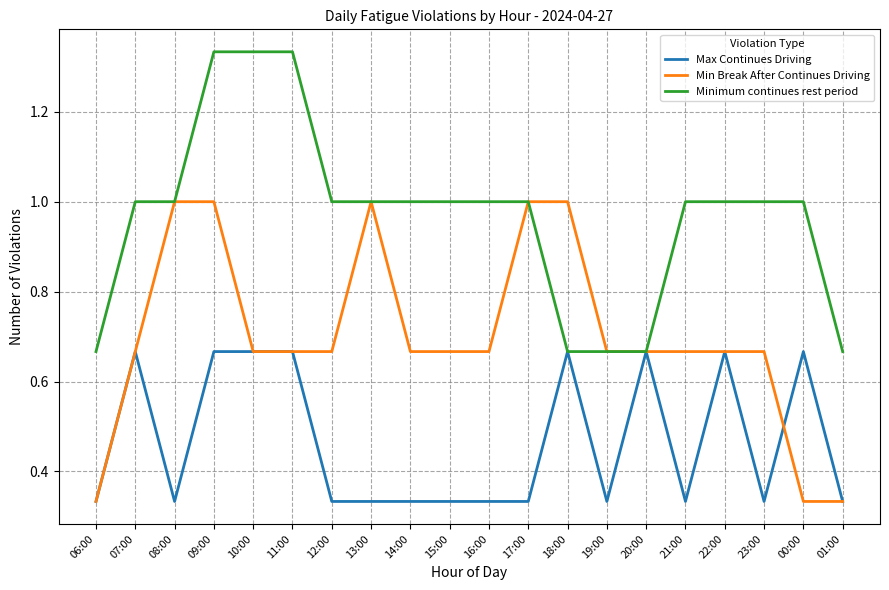

List the series in order of their overall mean, lowest first.

Max Continues Driving, Min Break After Continues Driving, Minimum continues rest period